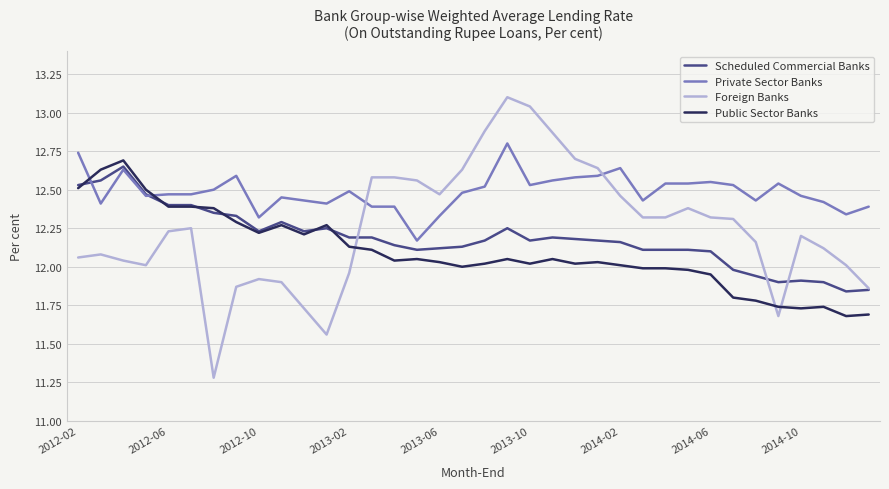

How many intersections are there between Private Sector Banks and Public Sector Banks?

2